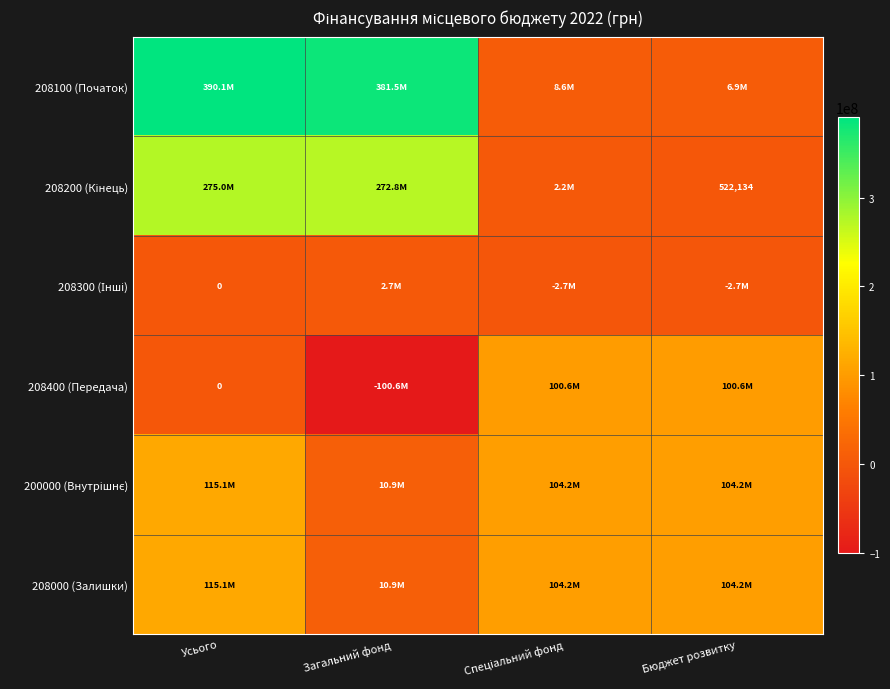

What is the sum of all 208000 (Залишки) values?

334410350.0